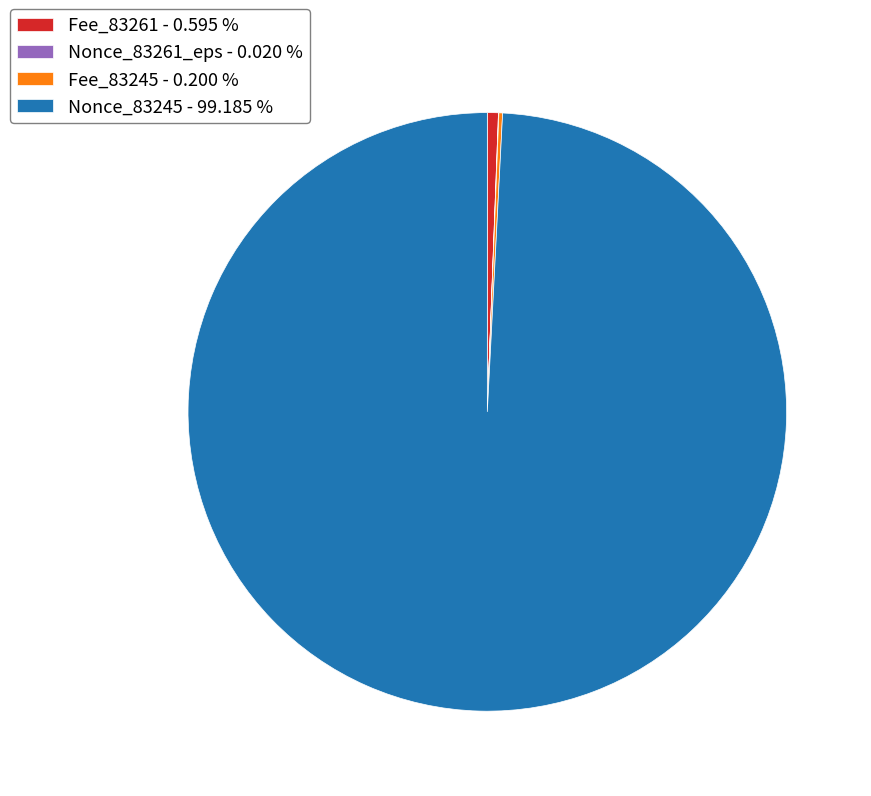

Which has a higher value, Fee_83261 - 0.595 % or Nonce_83245 - 99.185 %?

Nonce_83245 - 99.185 %